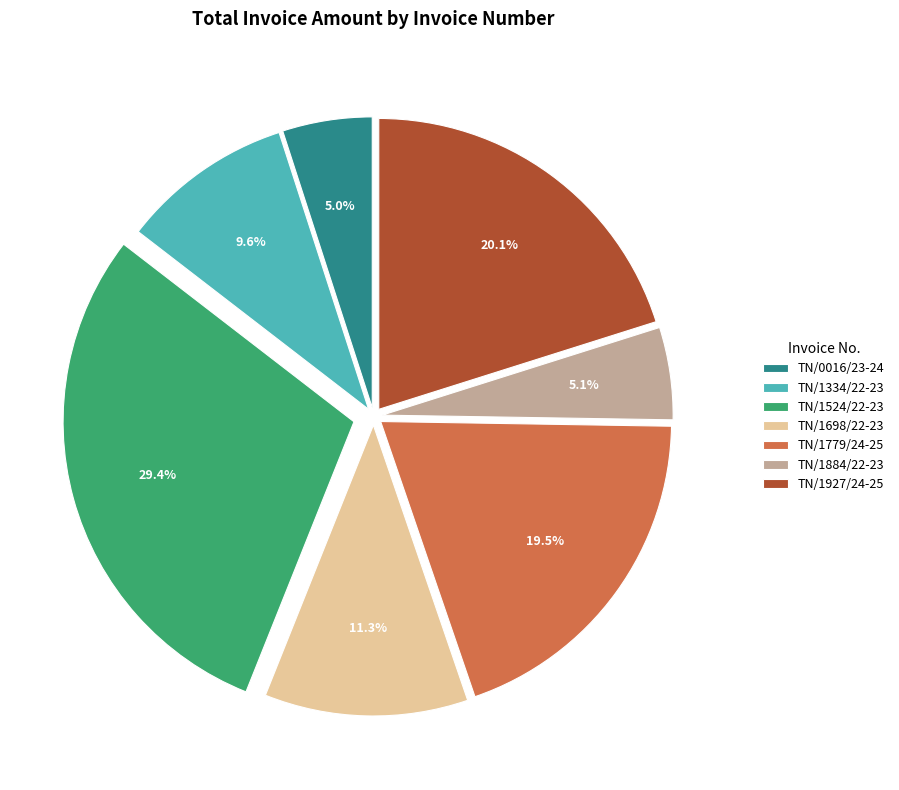

The TN/1884/22-23 slice represents 5% of the pie. True or false?

True